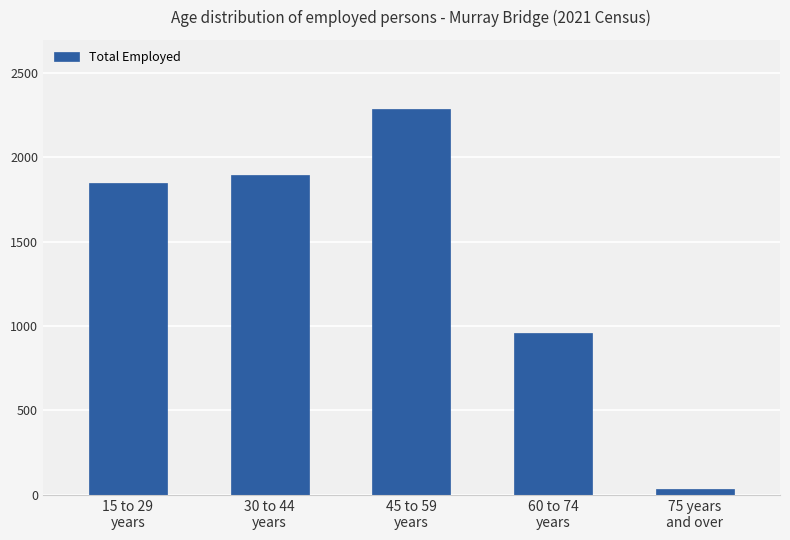

Reading left to right, list all the values displayed in this chart.

1845	1897	2283	959	36